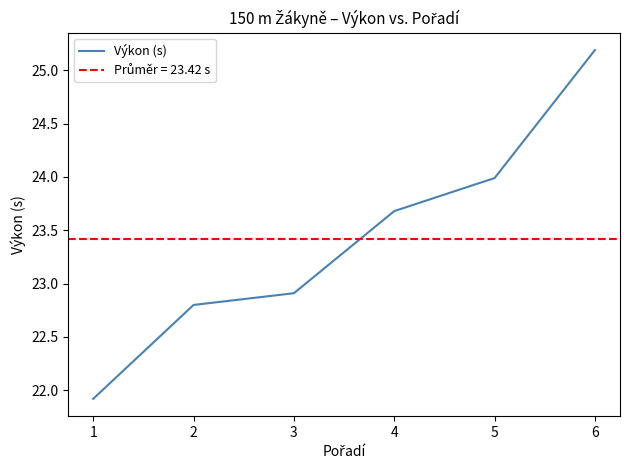

Reading left to right, what are all the values shown in this chart?

21.9	22.8	22.9	23.7	24.0	25.2